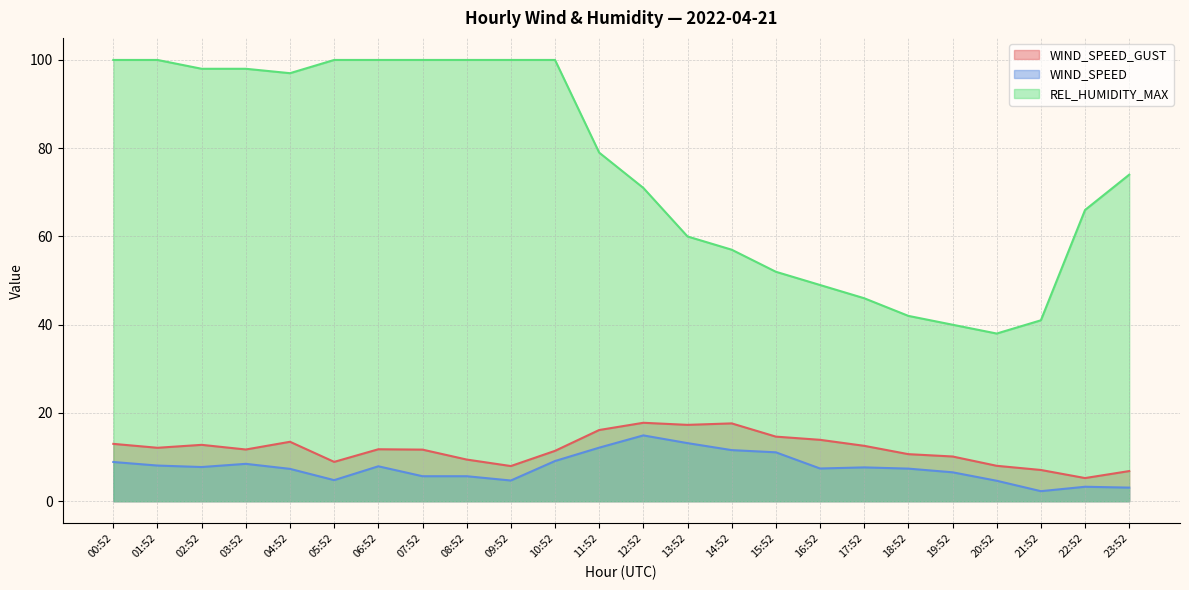

At 03:52, list the series in order from largest to smallest.

REL_HUMIDITY_MAX, WIND_SPEED_GUST, WIND_SPEED